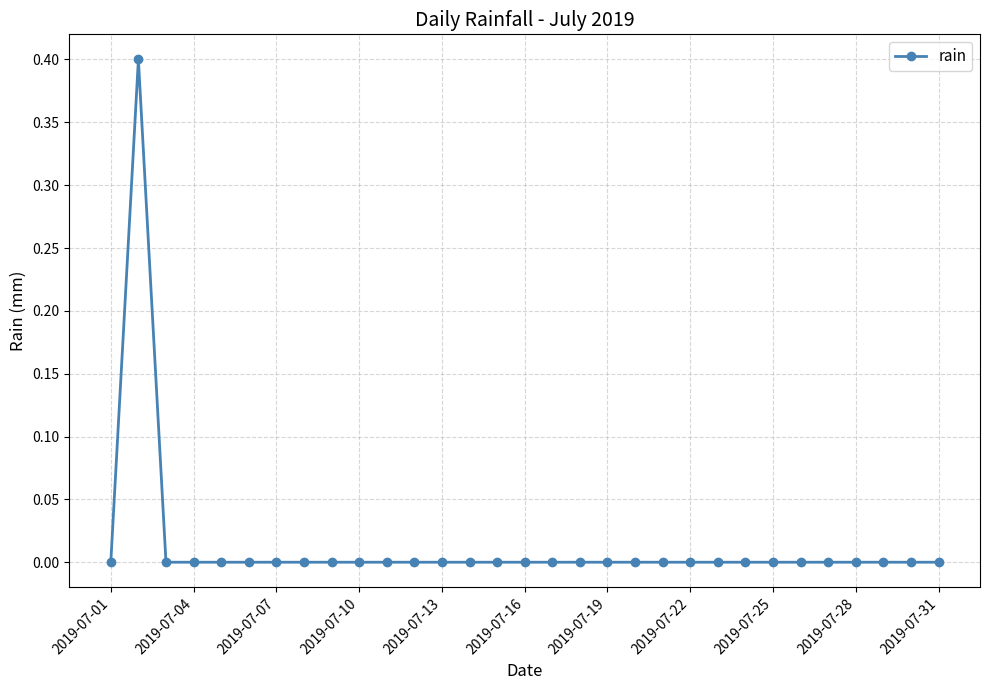

What is the greatest value displayed?

0.4